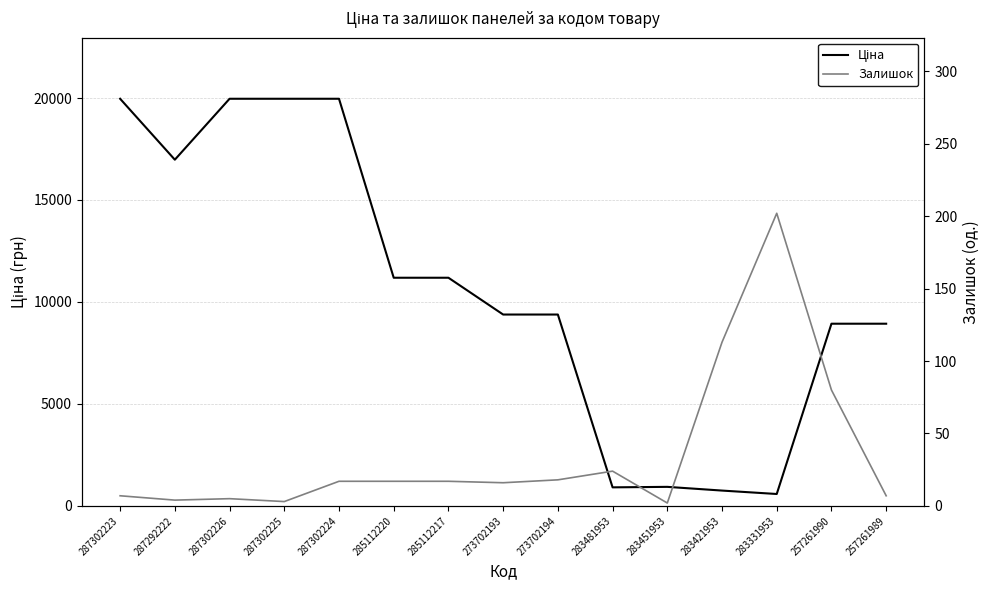

At which label does Залишок reach its minimum?

283451953